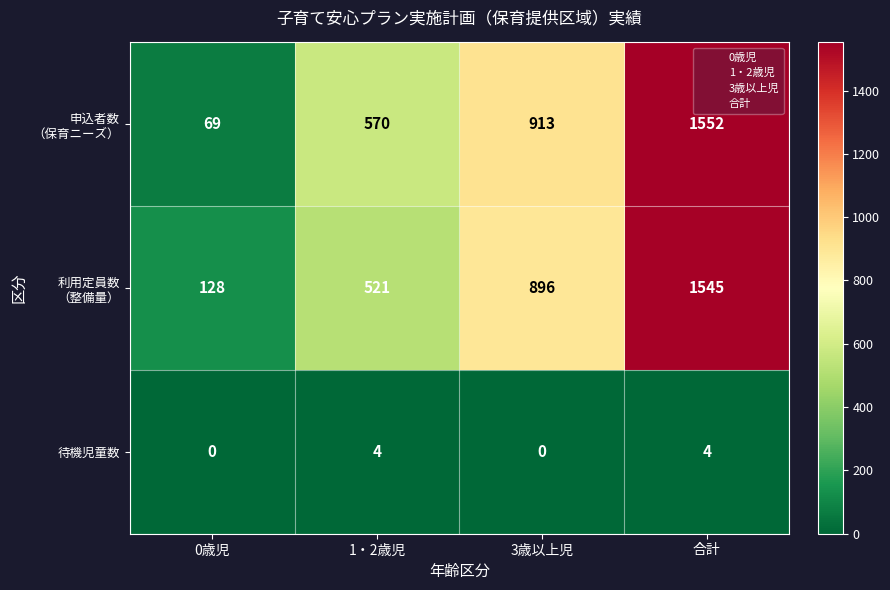

Count the 待機児童数 values in the range 0 to 4.

4